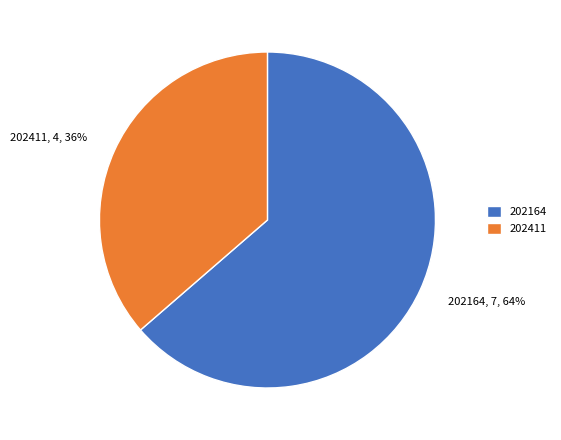

To the nearest percent, what percentage of the pie is 202411?

36%